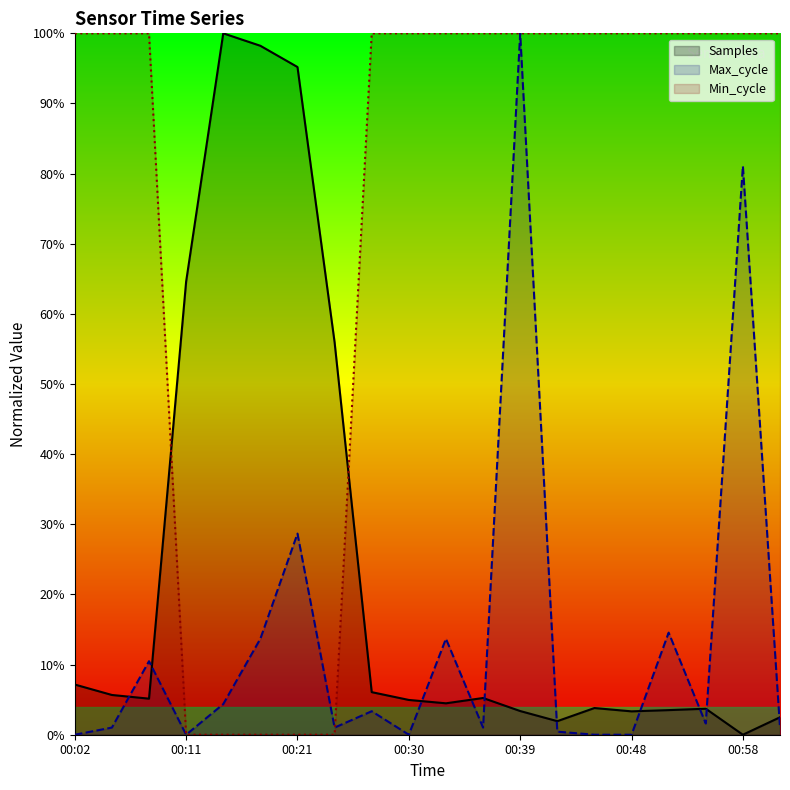

What is the value of the Min_cycle point at the 16th from the left?

1.0